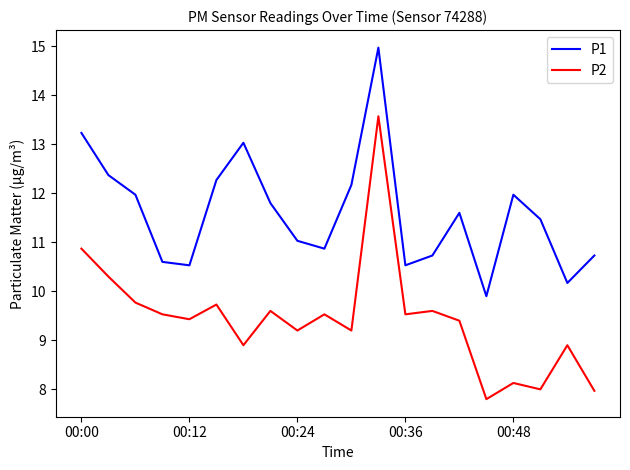

Which series has the widest spread of values?

P2